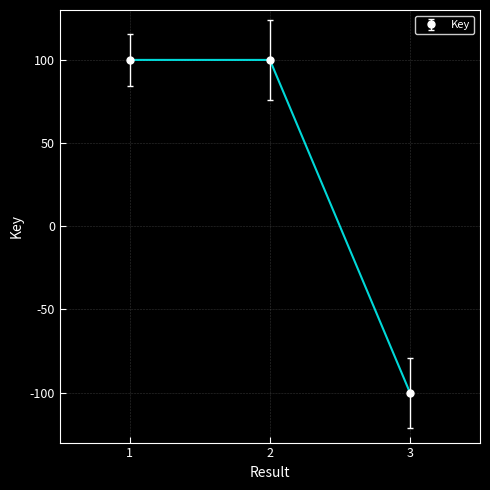

What is the minimum value shown in the chart?

-100.0